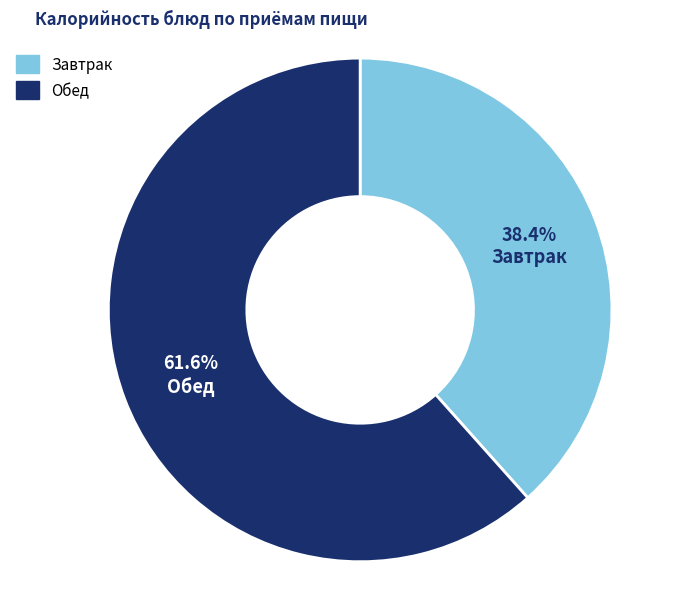

Does any single category account for the majority?

Yes